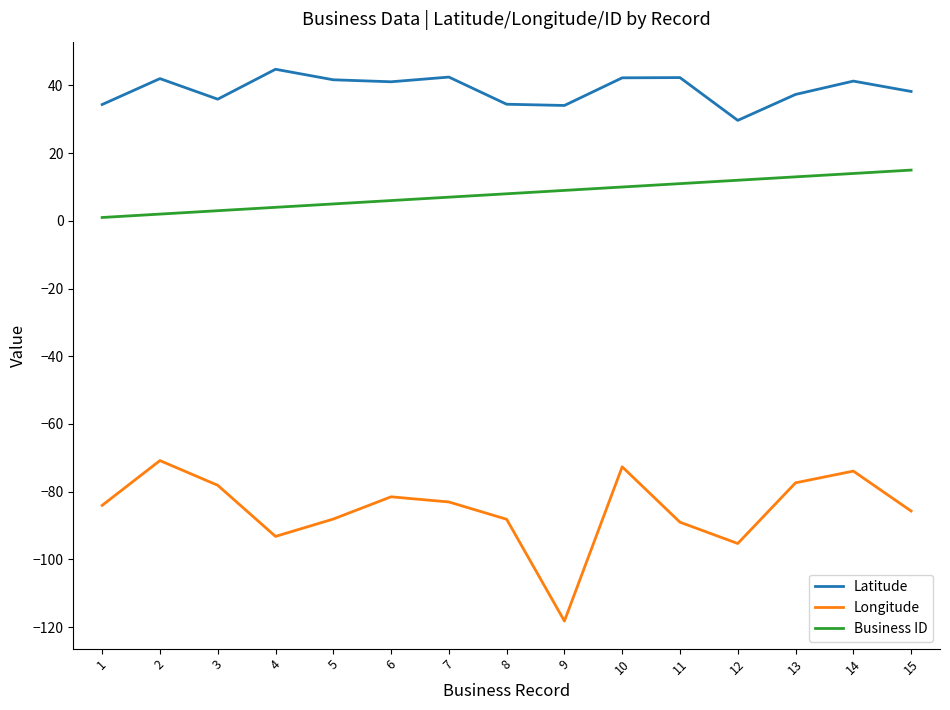

How many categories are shown in the chart?

15